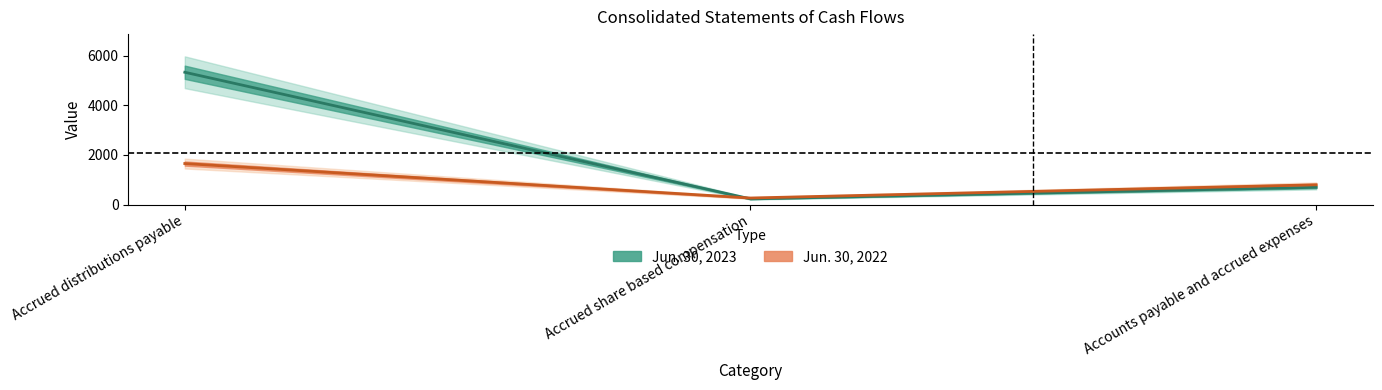

What is the label of the 3rd point from the right?

Accrued distributions payable